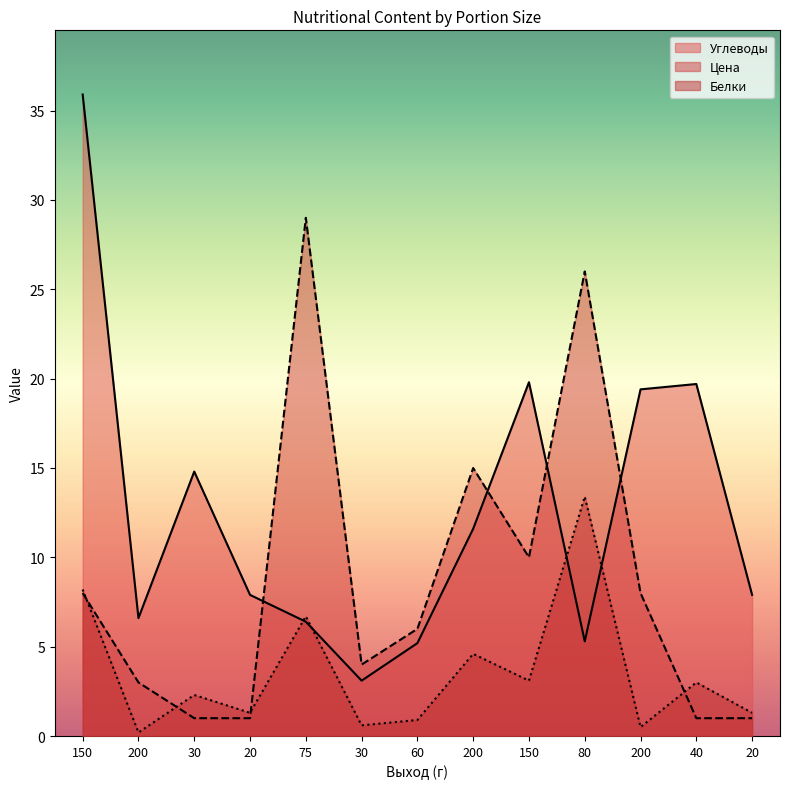

Rank the series by their maximum value, from highest to lowest.

Углеводы, Цена, Белки